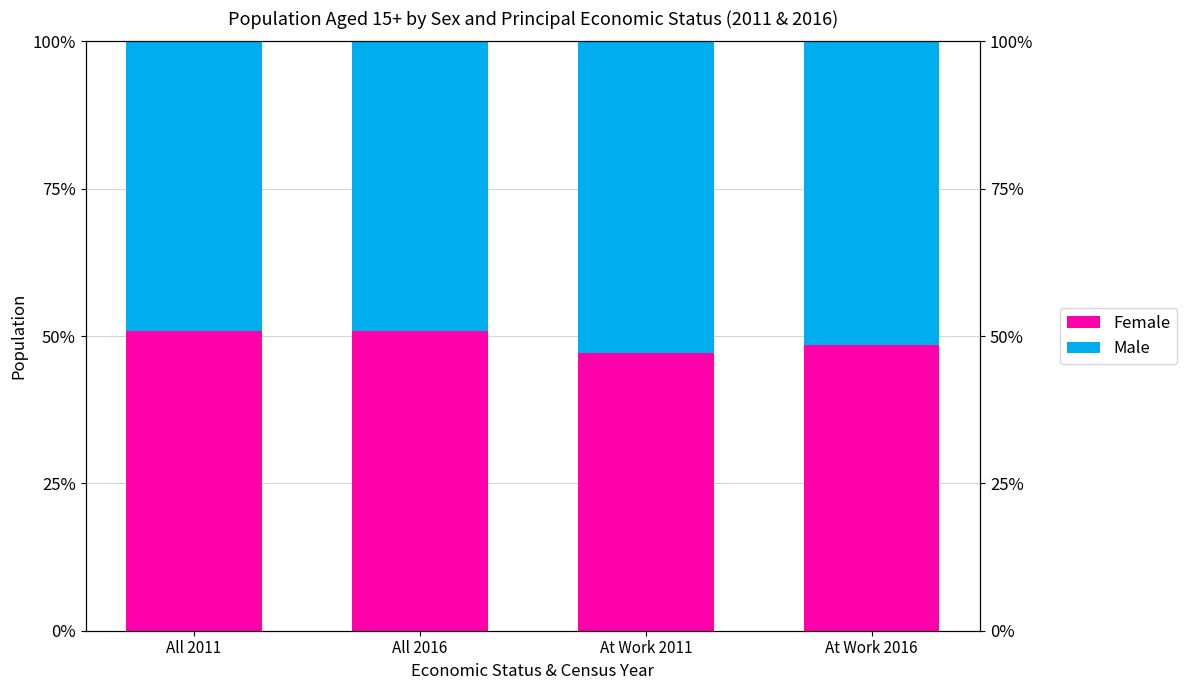

Which series has the largest range (max minus min)?

Female